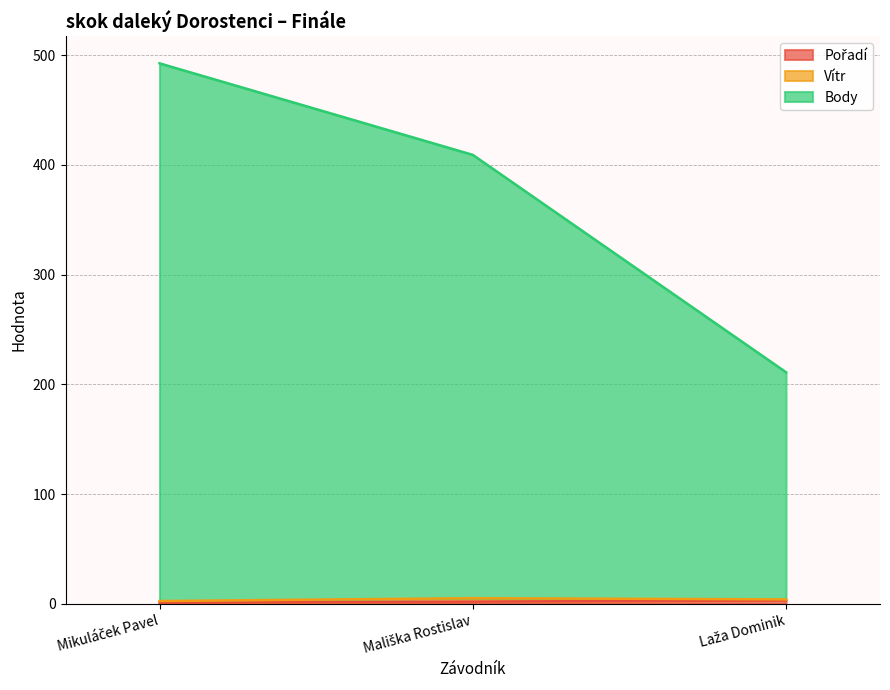

Is it true that Body equals 409.1 at Mališka Rostislav?

True